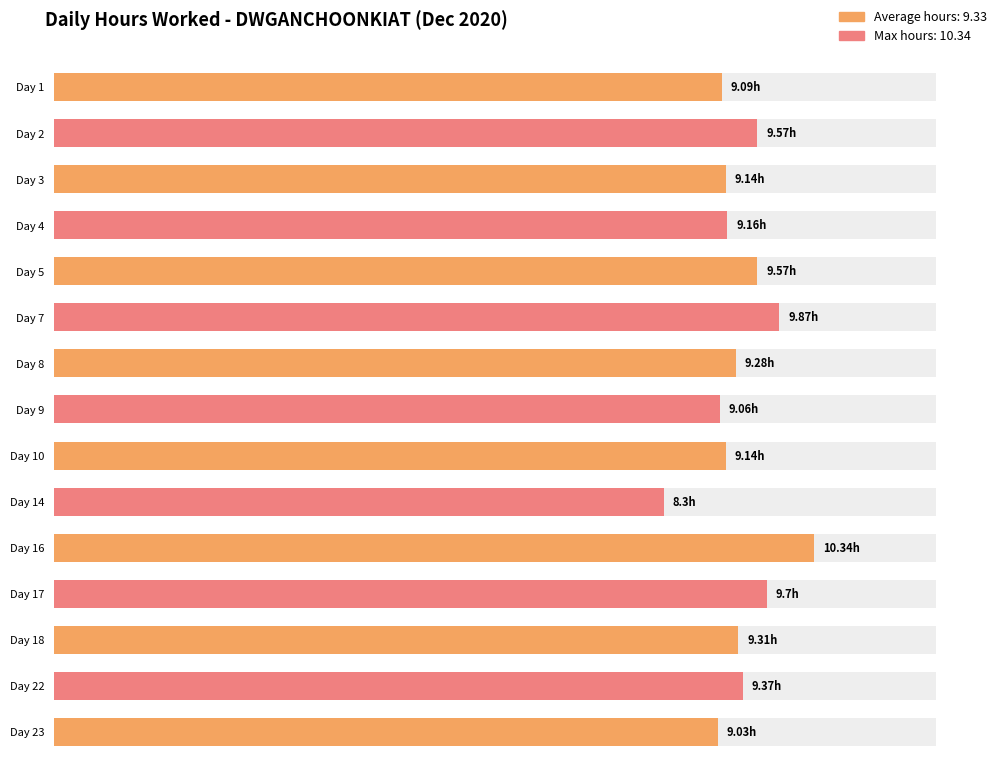

Reading right to left, transcribe all the data shown in this chart.

9.0	9.4	9.3	9.7	10.3	8.3	9.1	9.1	9.3	9.9	9.6	9.2	9.1	9.6	9.1